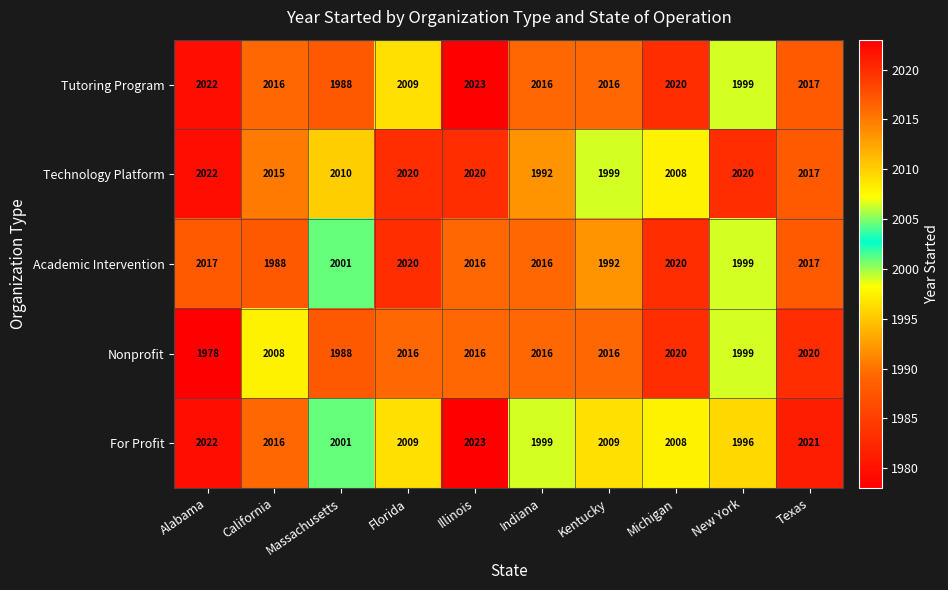

Which series has the widest spread of values?

Nonprofit